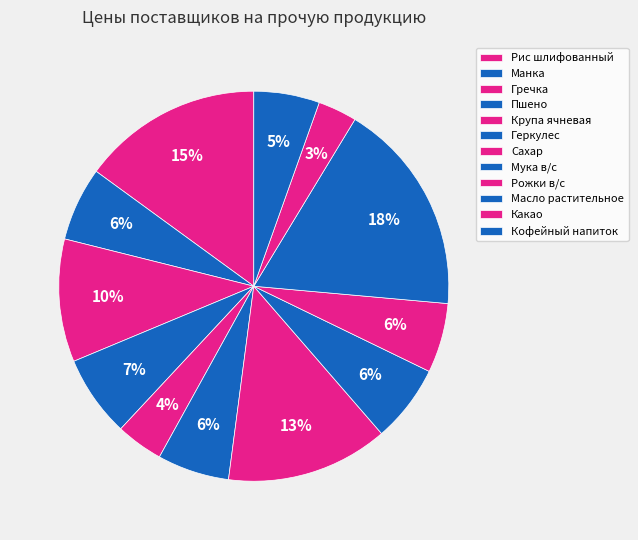

To the nearest percent, what percentage of the pie is Рис шлифованный?

15%